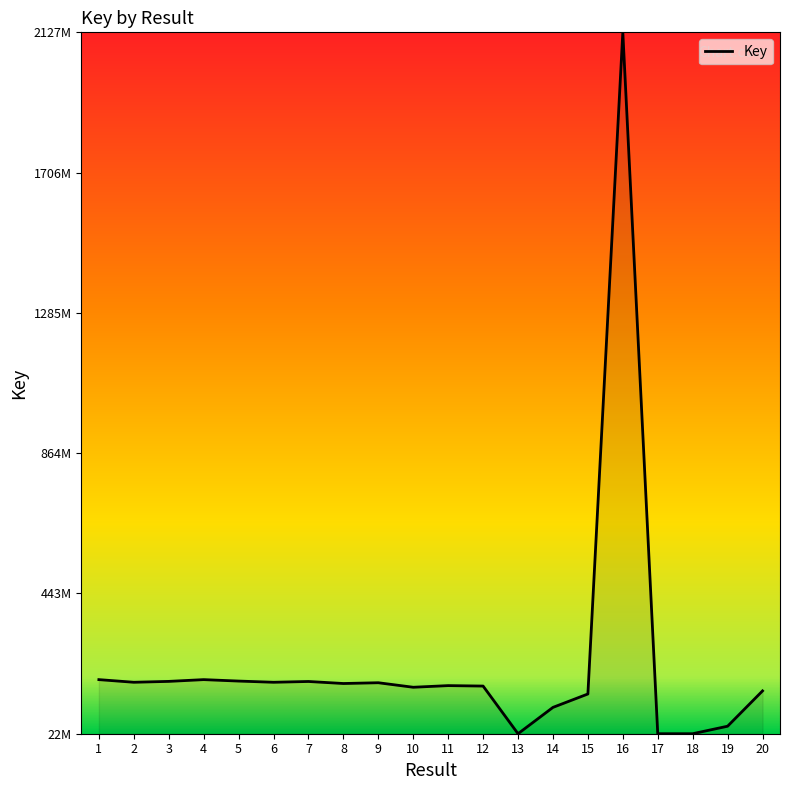

True or false: the data has more than 2 interior local peaks.

True